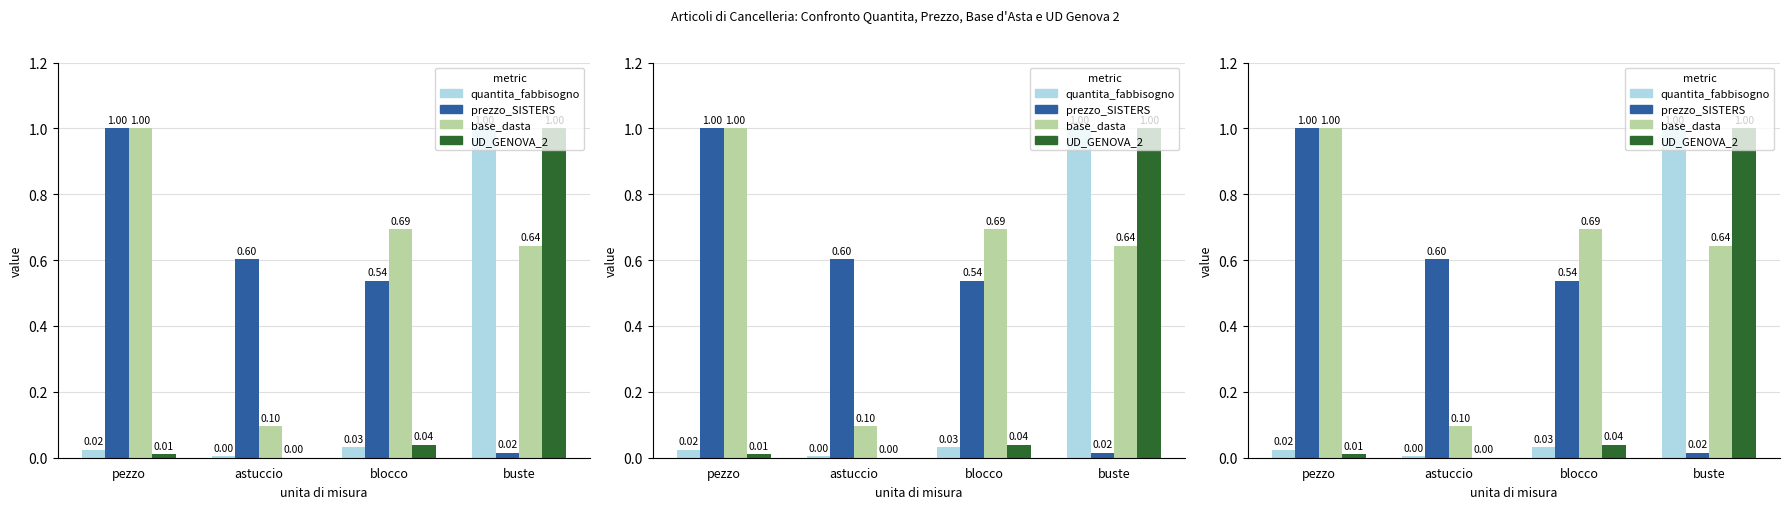

At which category is the sum across all series the highest?

buste